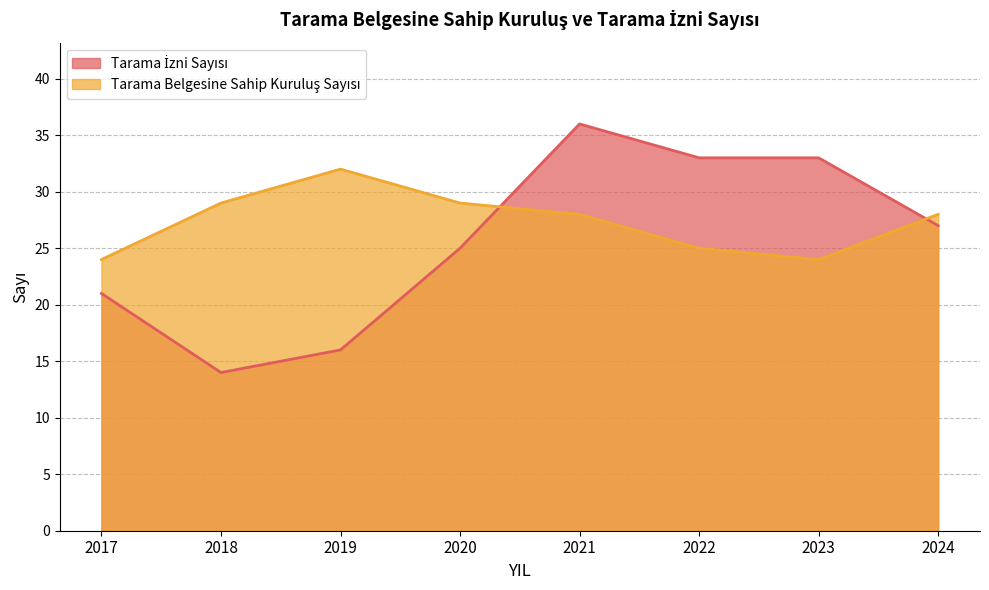

How many values in the Tarama Belgesine Sahip Kuruluş Sayısı series exceed 28?

3